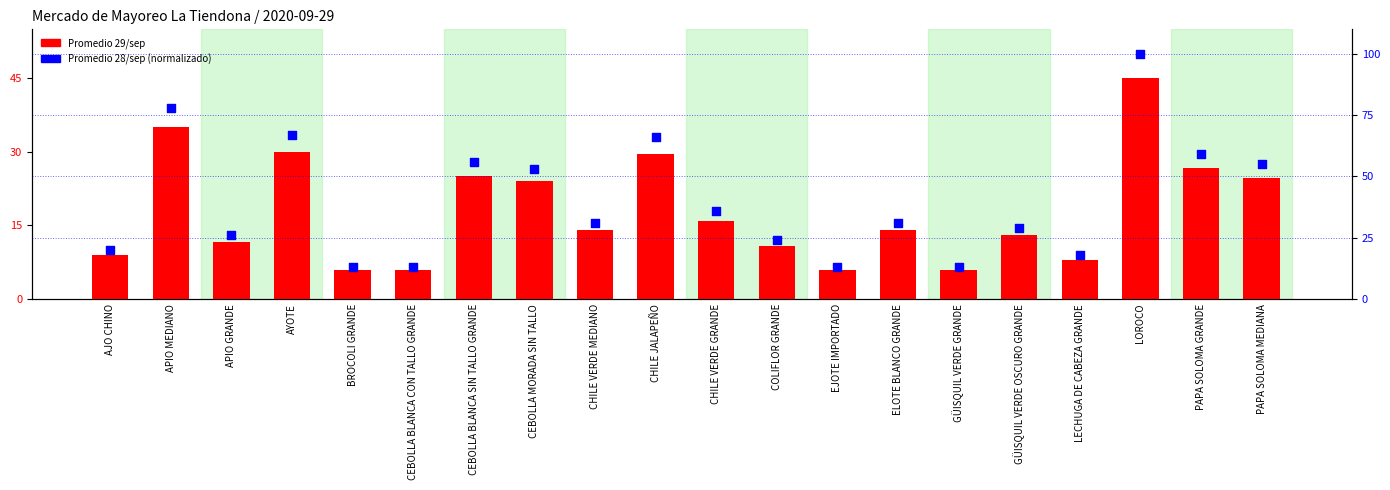

Is the value of Promedio 29/sep at BROCOLI GRANDE greater than the value of Promedio 28/sep (rel.) at CHILE VERDE MEDIANO?

No